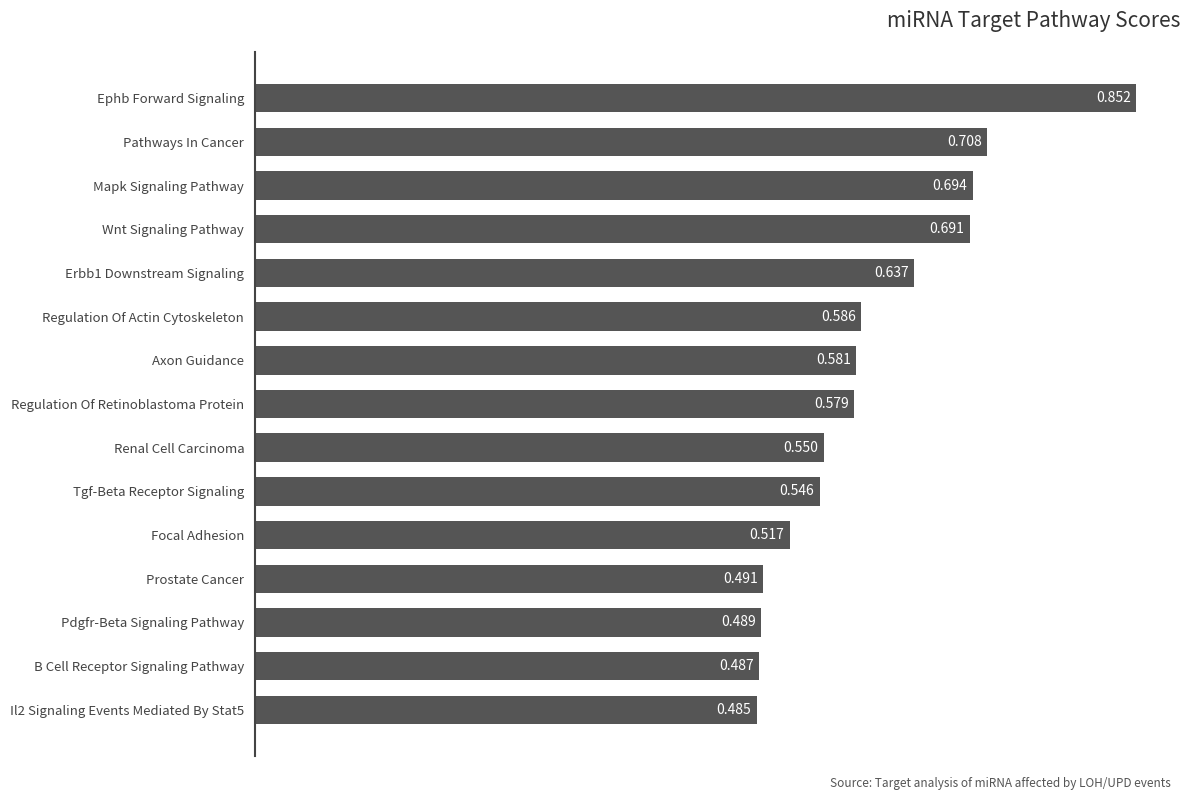

List the labels in order of value, smallest first.

Il2 Signaling Events Mediated By Stat5, B Cell Receptor Signaling Pathway, Pdgfr-Beta Signaling Pathway, Prostate Cancer, Focal Adhesion, Tgf-Beta Receptor Signaling, Renal Cell Carcinoma, Regulation Of Retinoblastoma Protein, Axon Guidance, Regulation Of Actin Cytoskeleton, Erbb1 Downstream Signaling, Wnt Signaling Pathway, Mapk Signaling Pathway, Pathways In Cancer, Ephb Forward Signaling